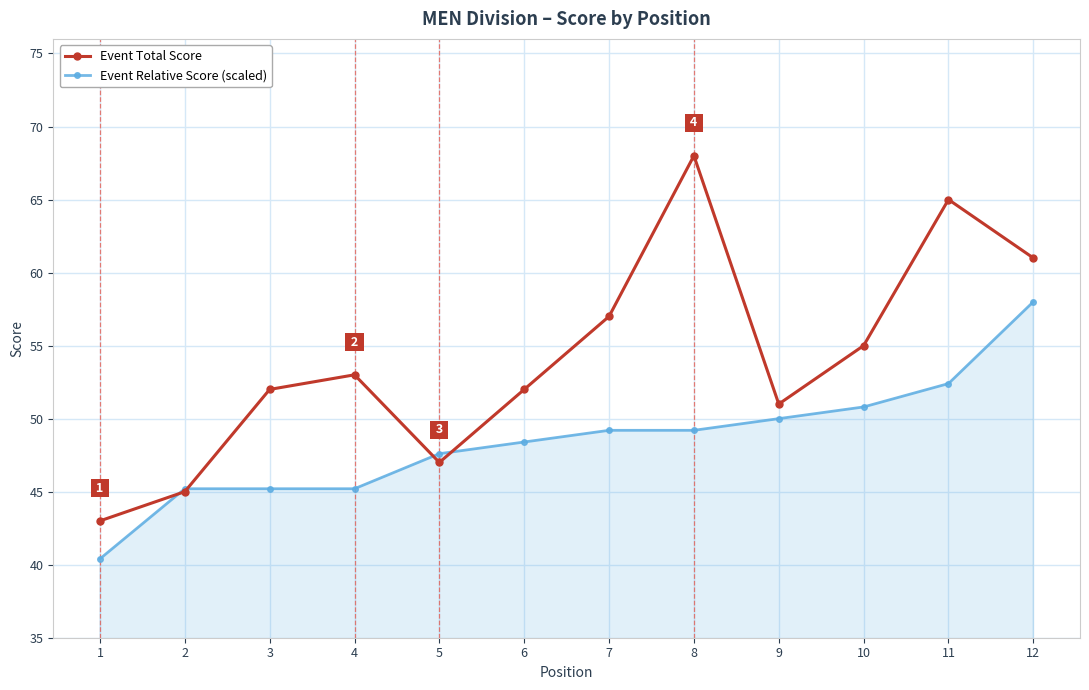

Which series has the largest total across all categories?

Event Total Score